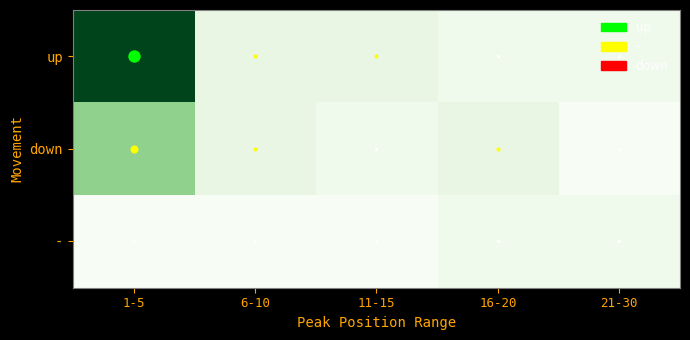

What is the spread (max minus min) of values at 6-10?

2